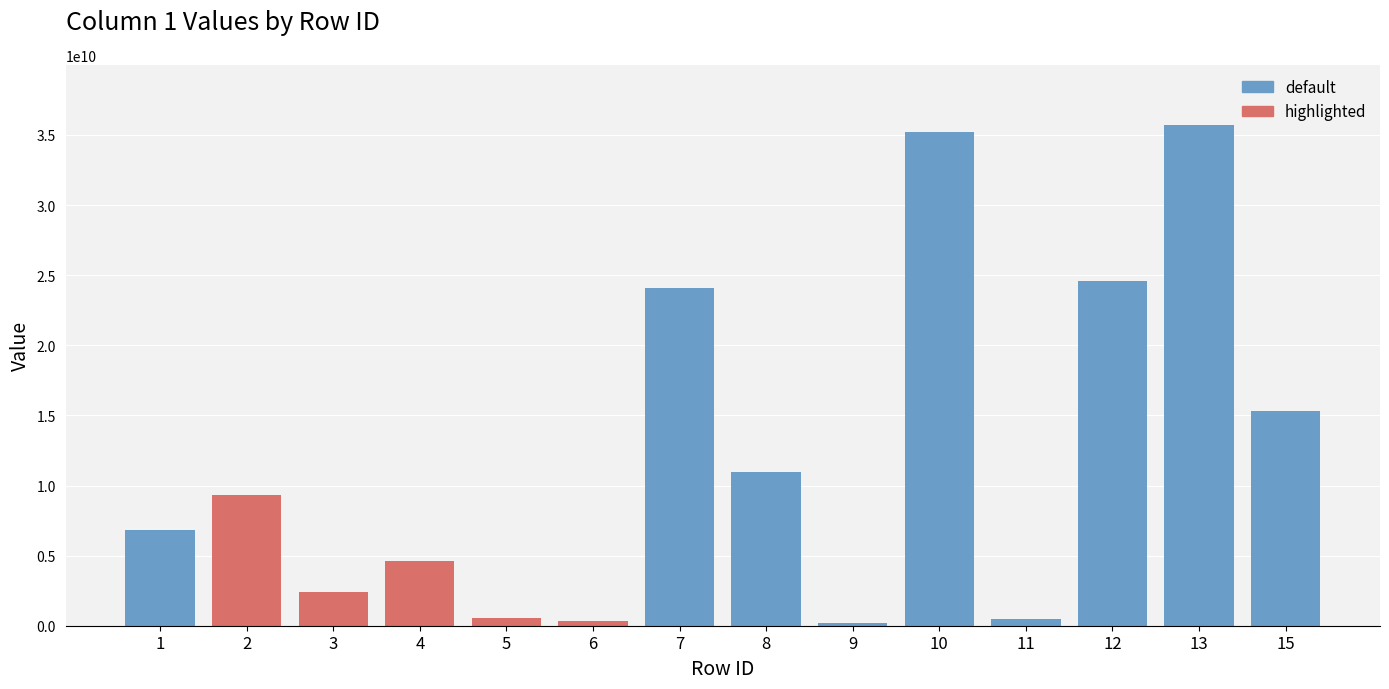

Is it true that the value at 2 is 13630259595?

False